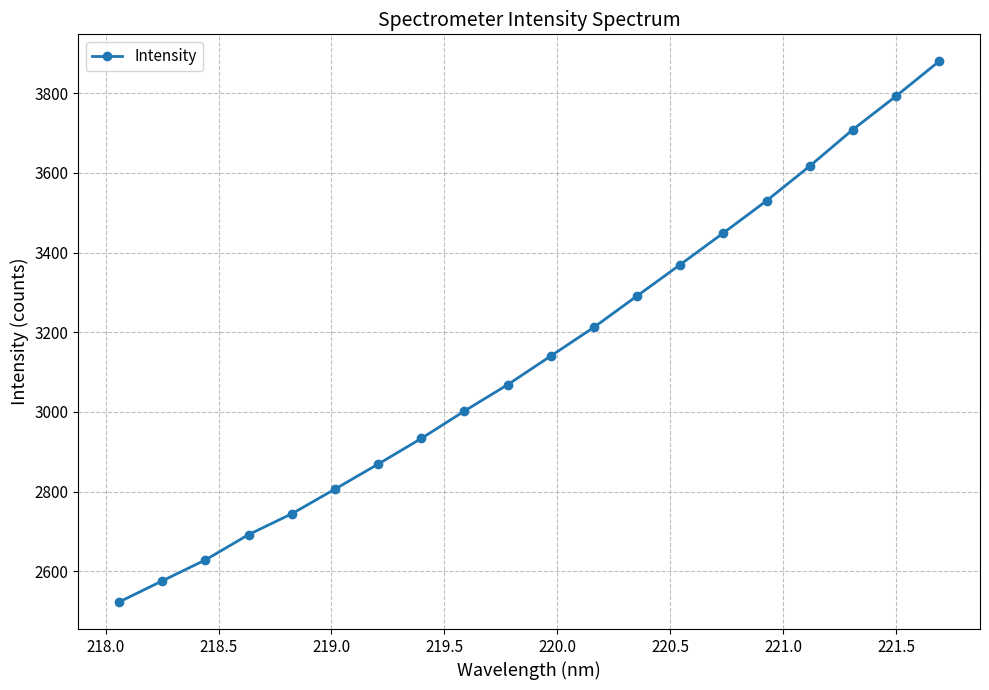

Does the chart have visible grid lines?

Yes